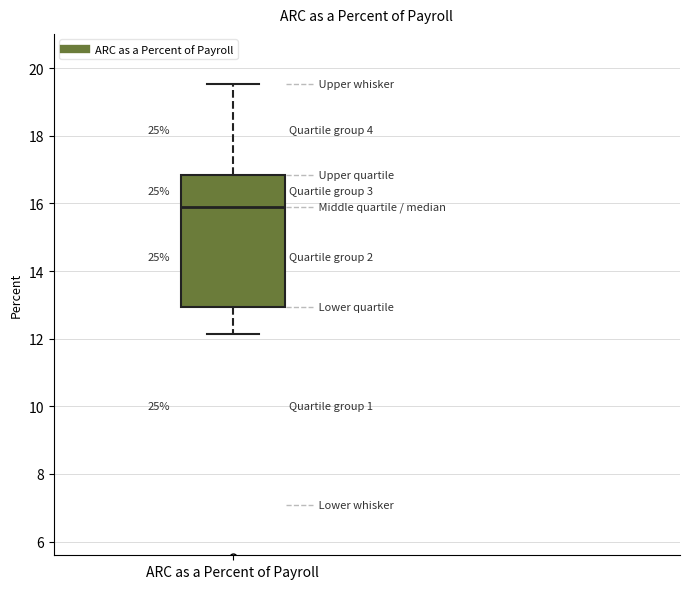

Where is the lower edge of the box for ARC as a Percent of Payroll on the y-axis? The values are not printed on the chart, so give them approximately, as read against the axis.

13.0